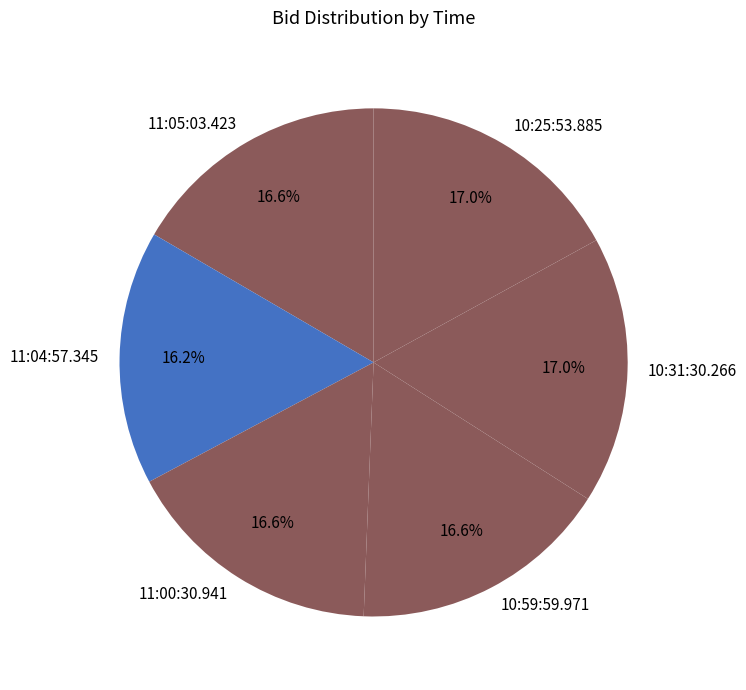

Which slice is the largest?

10:31:30.266